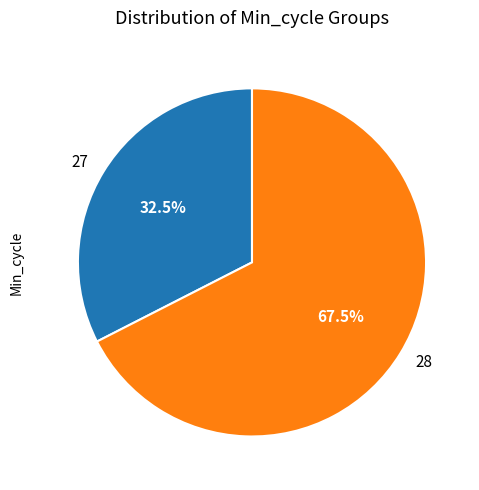

Combined, do 27 and 28 account for over 50%?

Yes